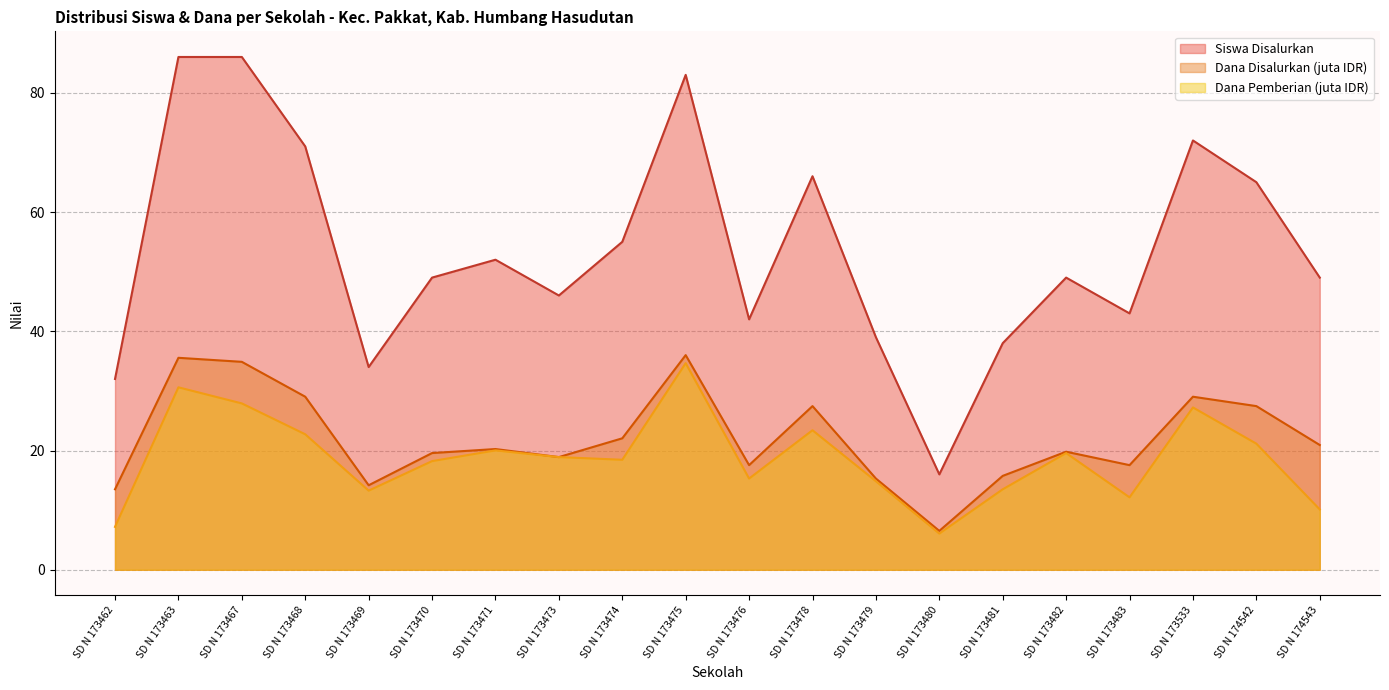

How many data points does each series have?

20